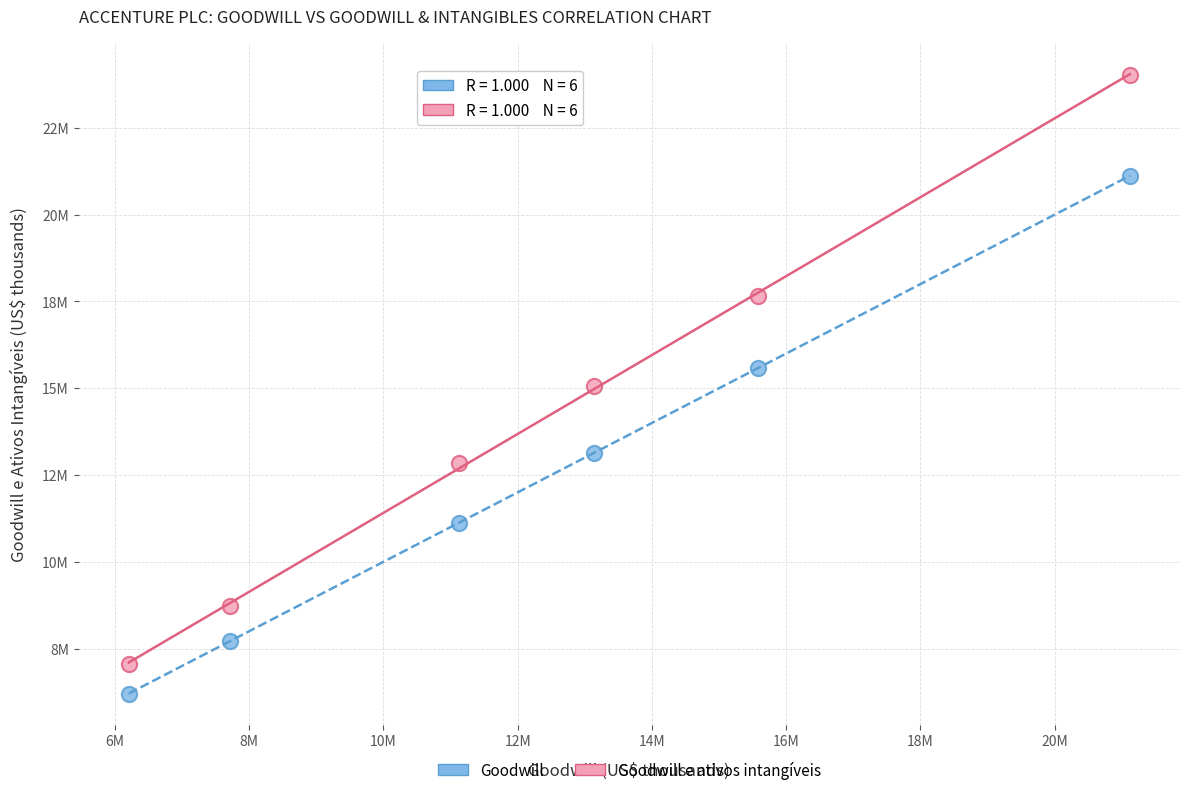

Which series has the widest spread of Y values?

Goodwill e ativos intangíveis